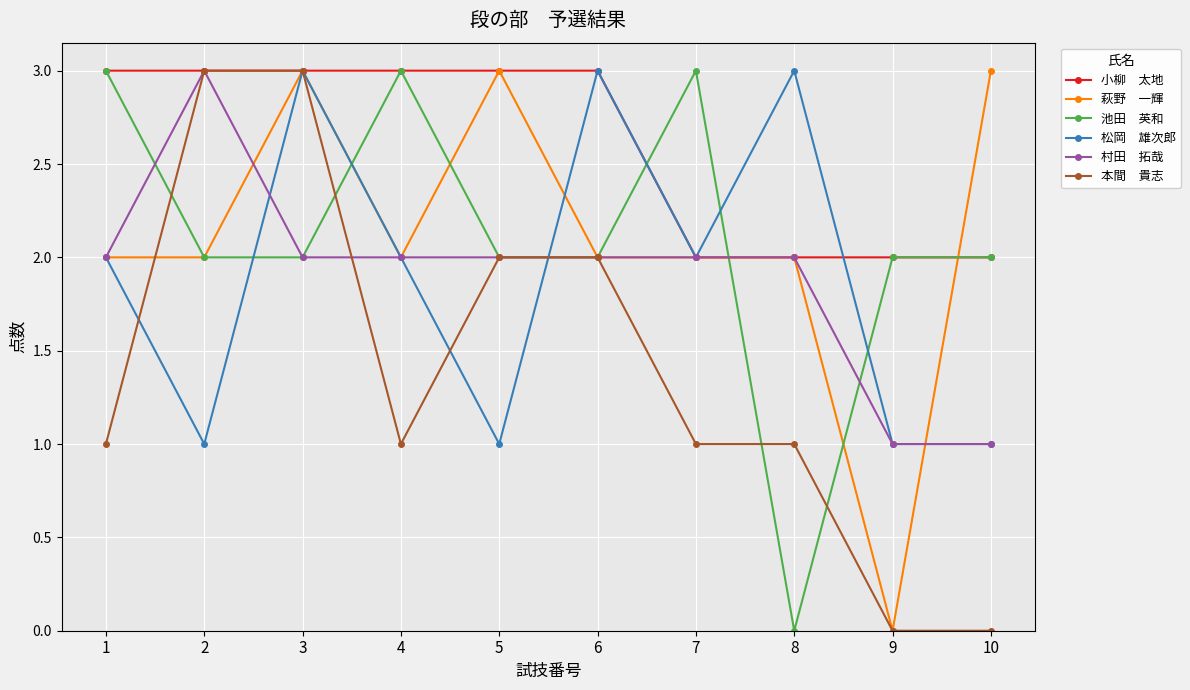

What is the difference between the highest and lowest values at 8?

3